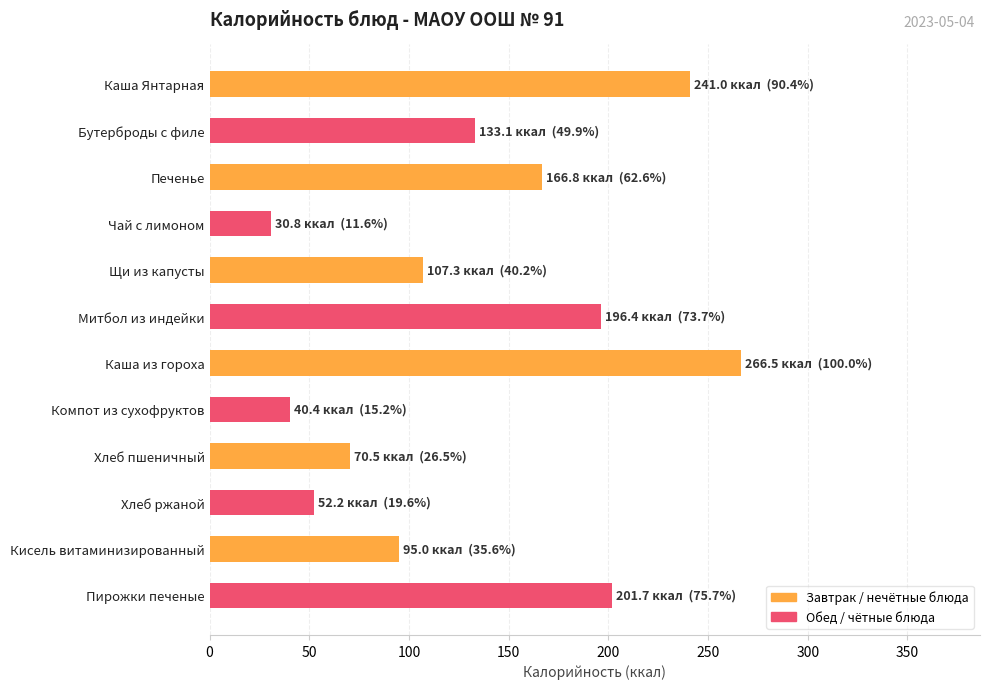

What is the maximum value shown in the chart?

266.5